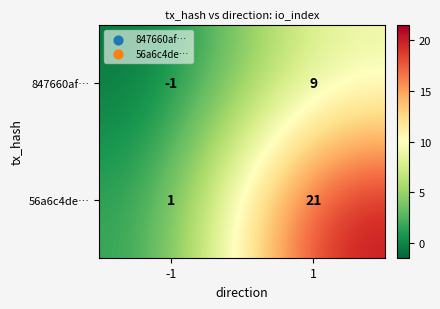

What is the spread (max minus min) of values at 1?

12